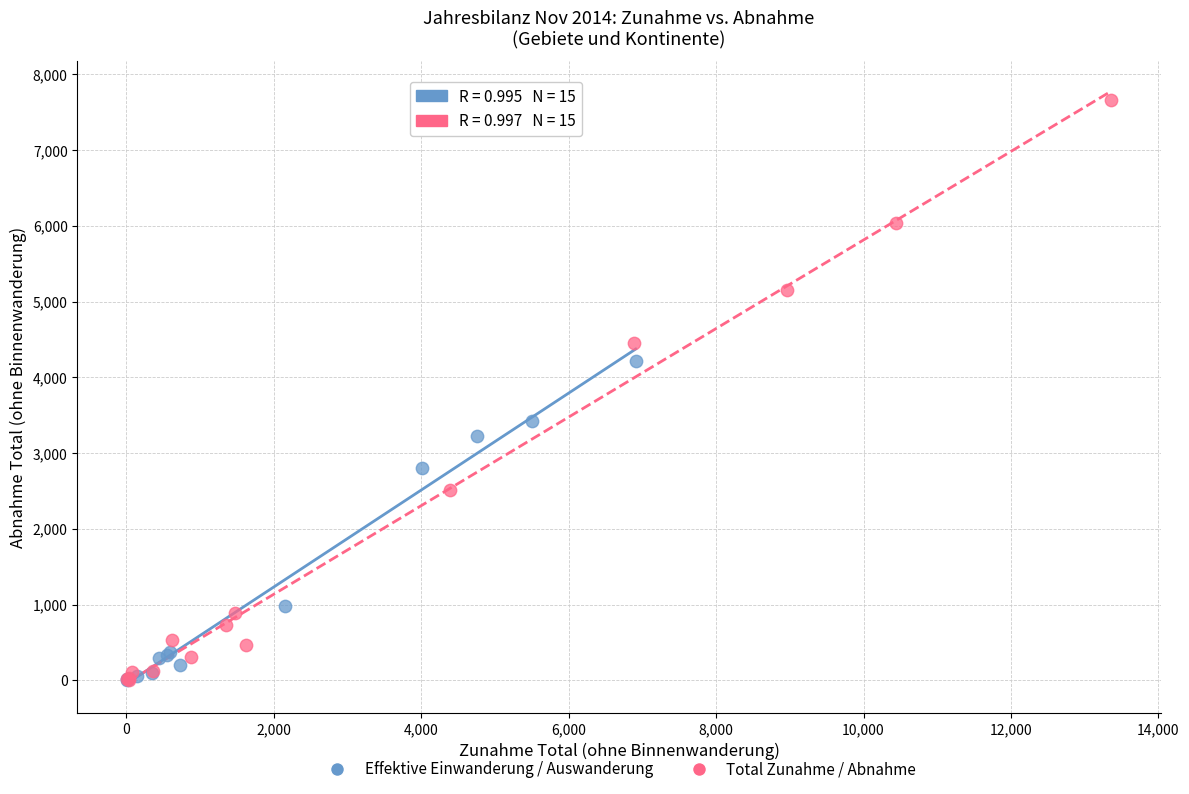

Which series has the largest Y range (max minus min)?

Total Zunahme / Abnahme